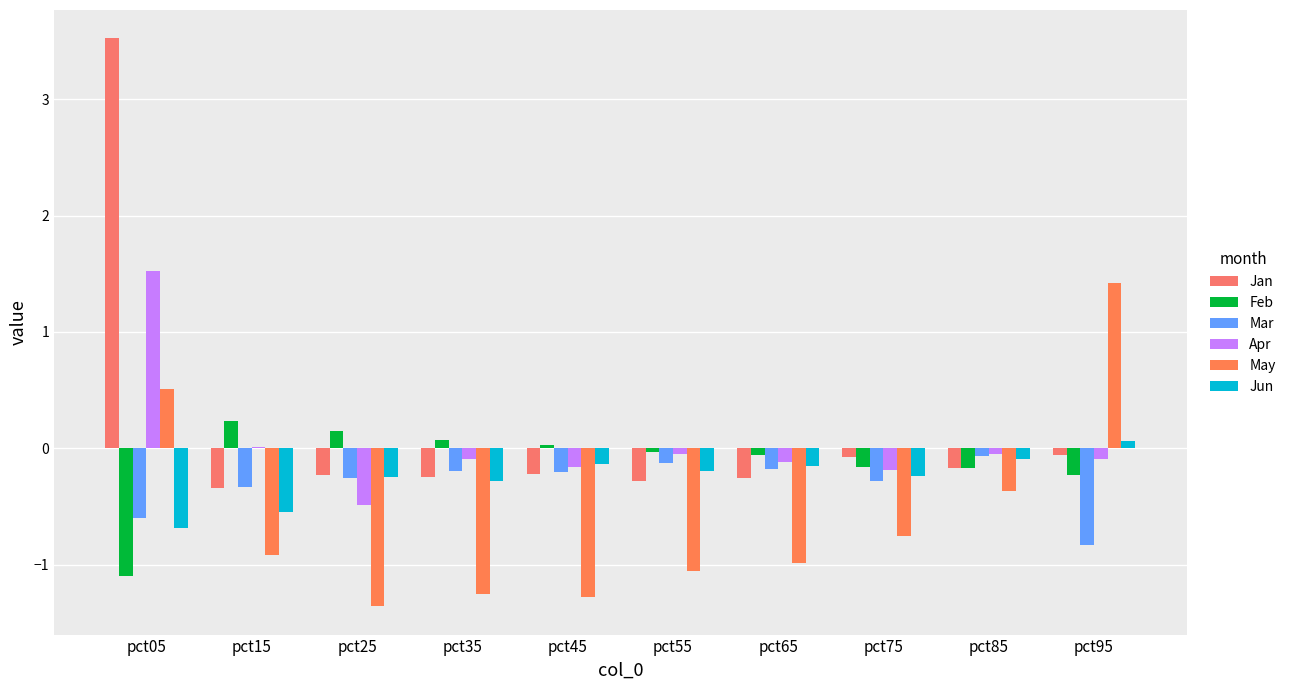

Count the number of data series in this chart.

6